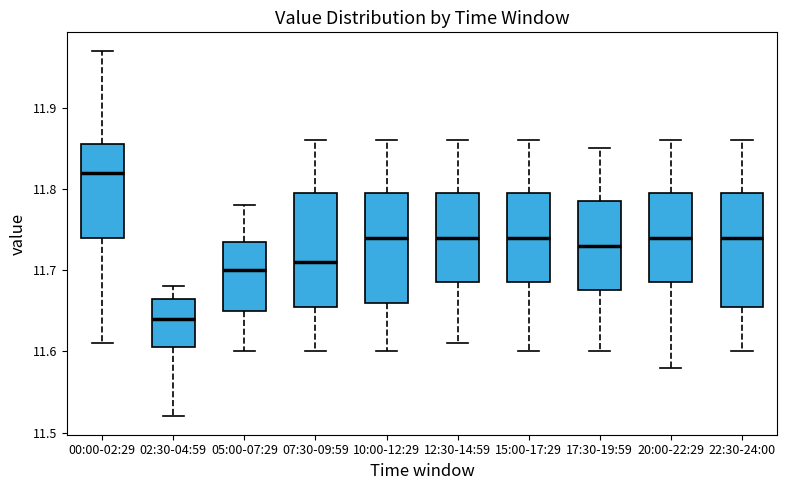

Reading left to right, read every box against the y-axis: the position of its median line, the range the box covers, and the ends of its whiskers. The values are not printed on the chart, so give them approximately, as read against the axis.

00:00-02:29: median 11.82, box 11.74 to 11.86, whiskers 11.61 to 11.97
02:30-04:59: median 11.64, box 11.61 to 11.67, whiskers 11.52 to 11.68
05:00-07:29: median 11.70, box 11.65 to 11.74, whiskers 11.60 to 11.78
07:30-09:59: median 11.71, box 11.66 to 11.80, whiskers 11.60 to 11.86
10:00-12:29: median 11.74, box 11.66 to 11.80, whiskers 11.60 to 11.86
12:30-14:59: median 11.74, box 11.69 to 11.80, whiskers 11.61 to 11.86
15:00-17:29: median 11.74, box 11.69 to 11.80, whiskers 11.60 to 11.86
17:30-19:59: median 11.73, box 11.68 to 11.79, whiskers 11.60 to 11.85
20:00-22:29: median 11.74, box 11.69 to 11.80, whiskers 11.58 to 11.86
22:30-24:00: median 11.74, box 11.66 to 11.80, whiskers 11.60 to 11.86